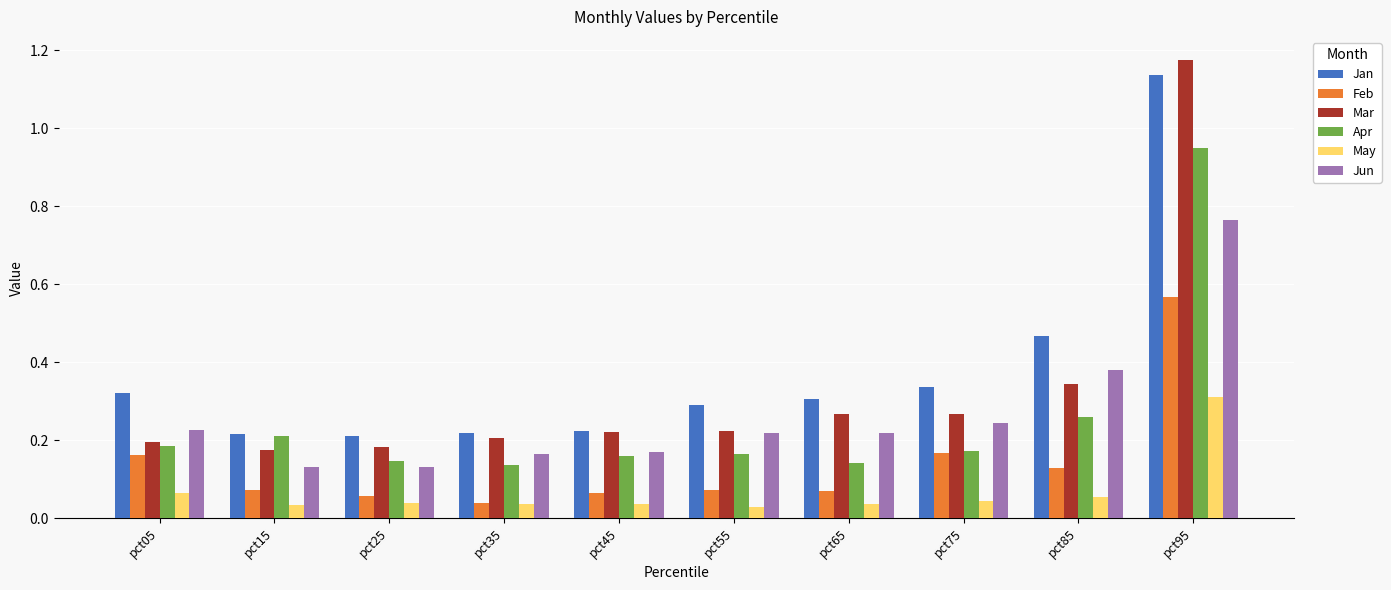

Does the chart contain stacked bars?

No